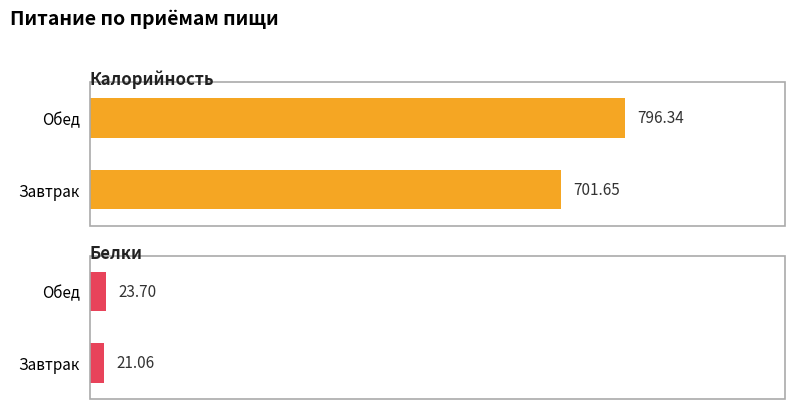

How many data points in Белки are less than 23?

1